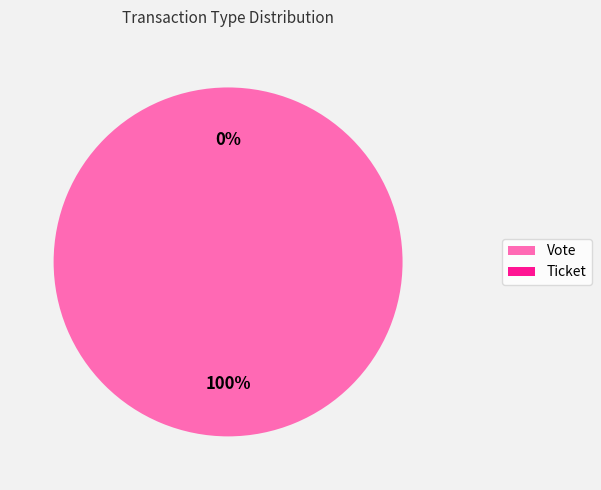

True or false: Vote accounts for 99% of the total.

False